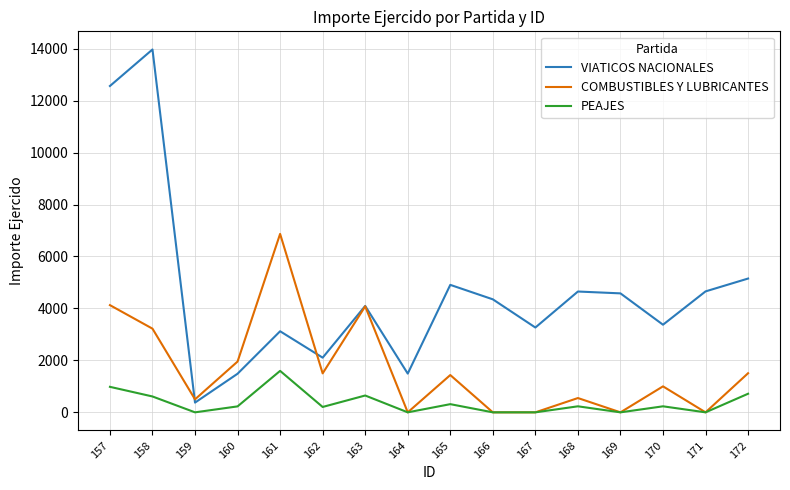

Between 165 and 166, which series saw the biggest shift?

COMBUSTIBLES Y LUBRICANTES